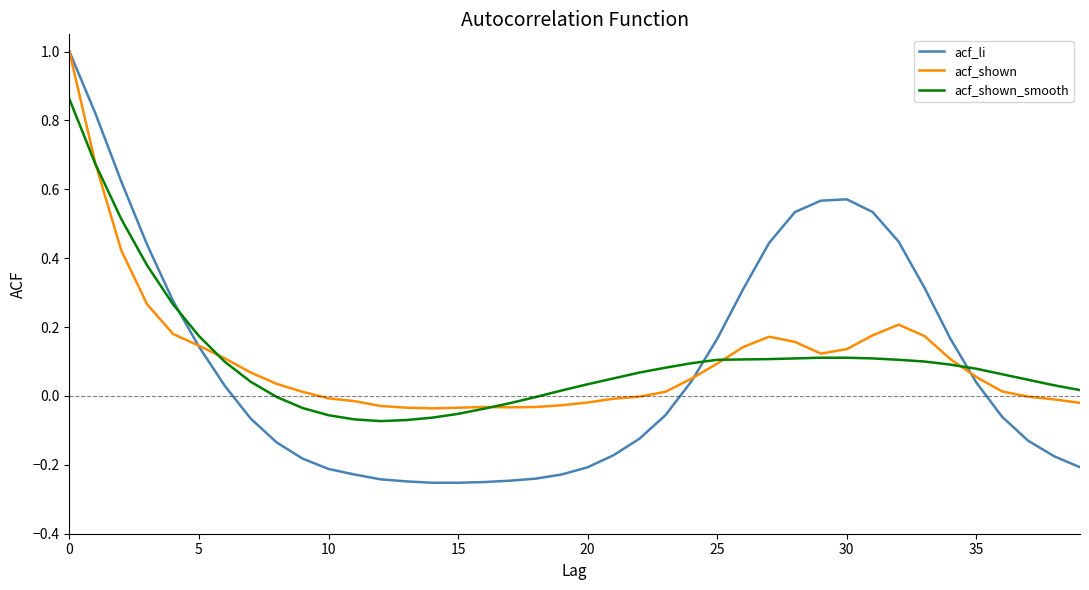

Which series has the widest spread of values?

acf_li